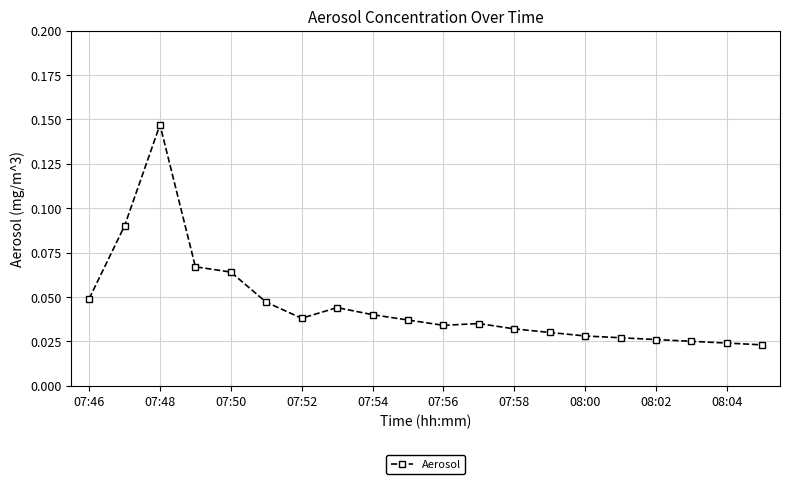

Count the number of categories in the chart.

20